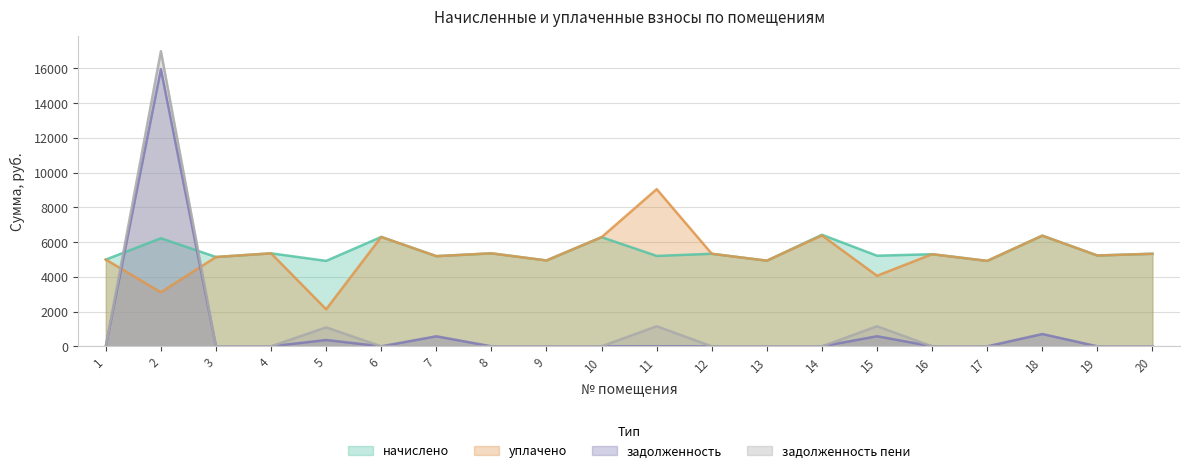

What is the average value of the уплачено series?

5285.4